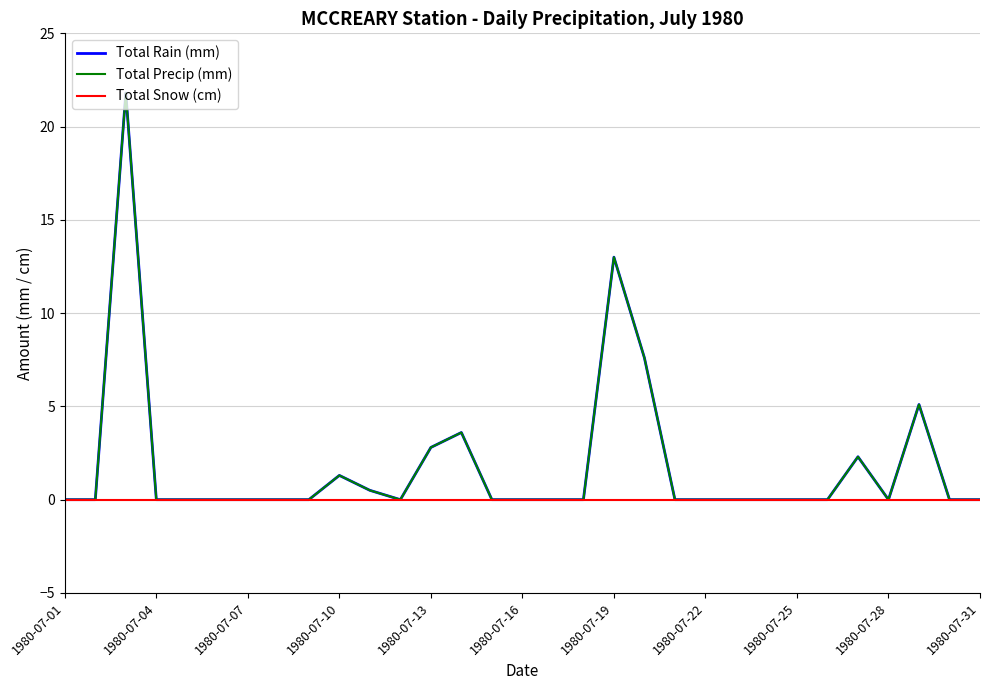

Is this an area chart (filled region under the line)?

No